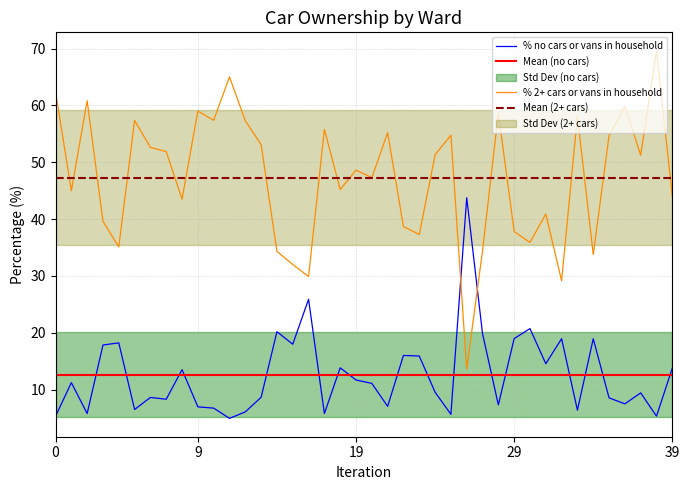

List the series in order of their peak value, lowest first.

% no cars or vans in household, % 2 or more cars or vans in a household